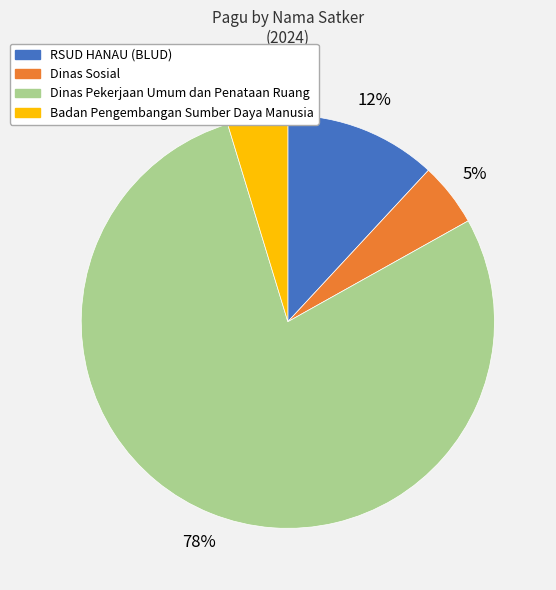

To the nearest percent, what is the average slice percentage?

25%